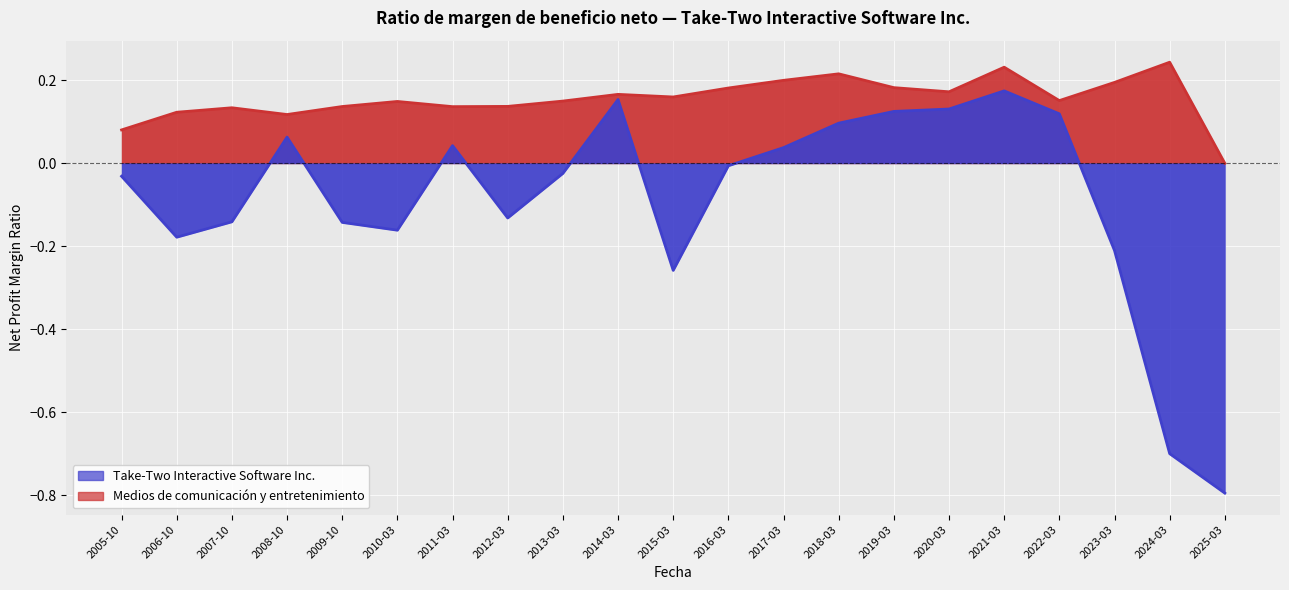

What position from the right is 2010-03?

16